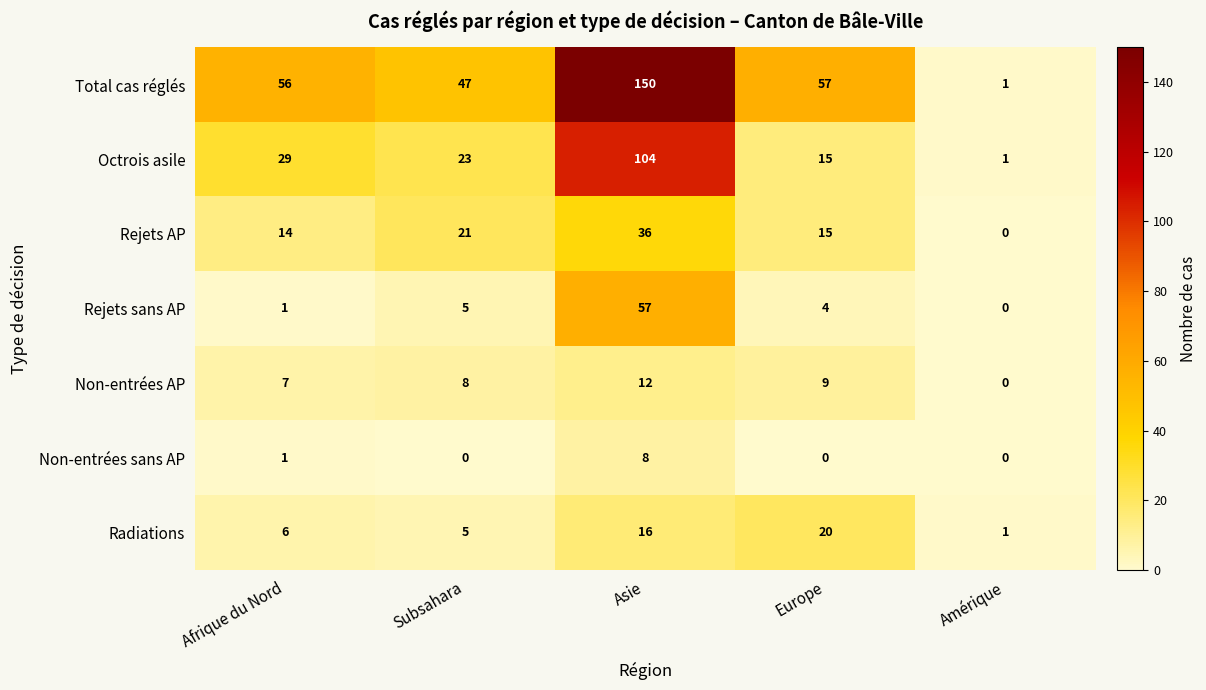

Which series has the largest range (max minus min)?

Total cas réglés